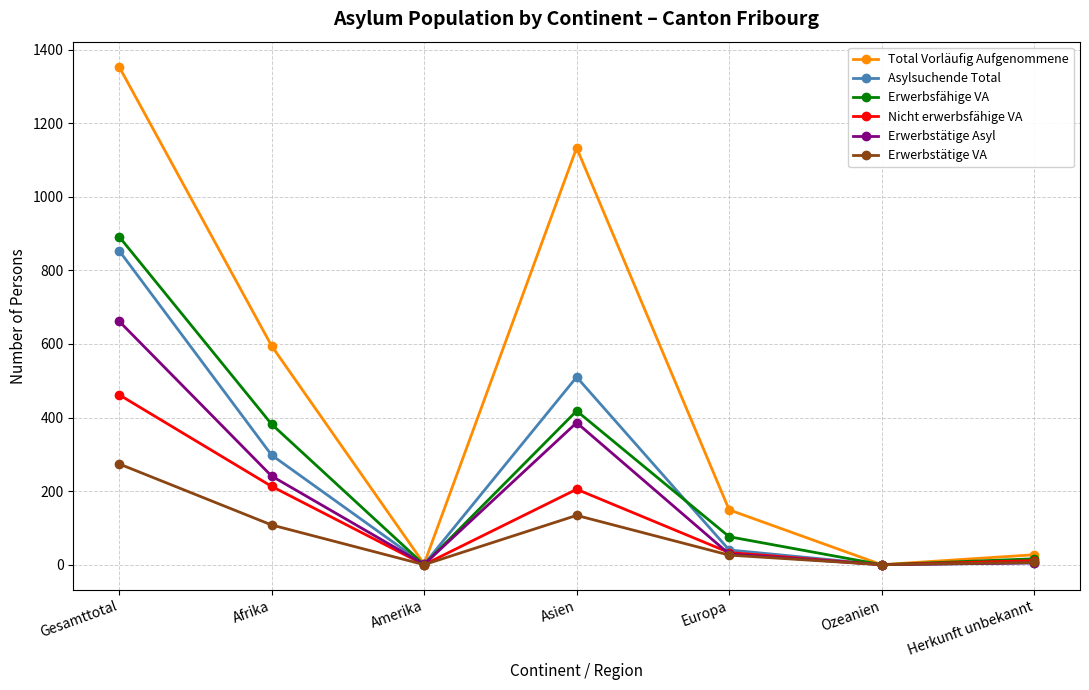

At which label does Erwerbstätige Asyl reach its peak?

Gesamttotal